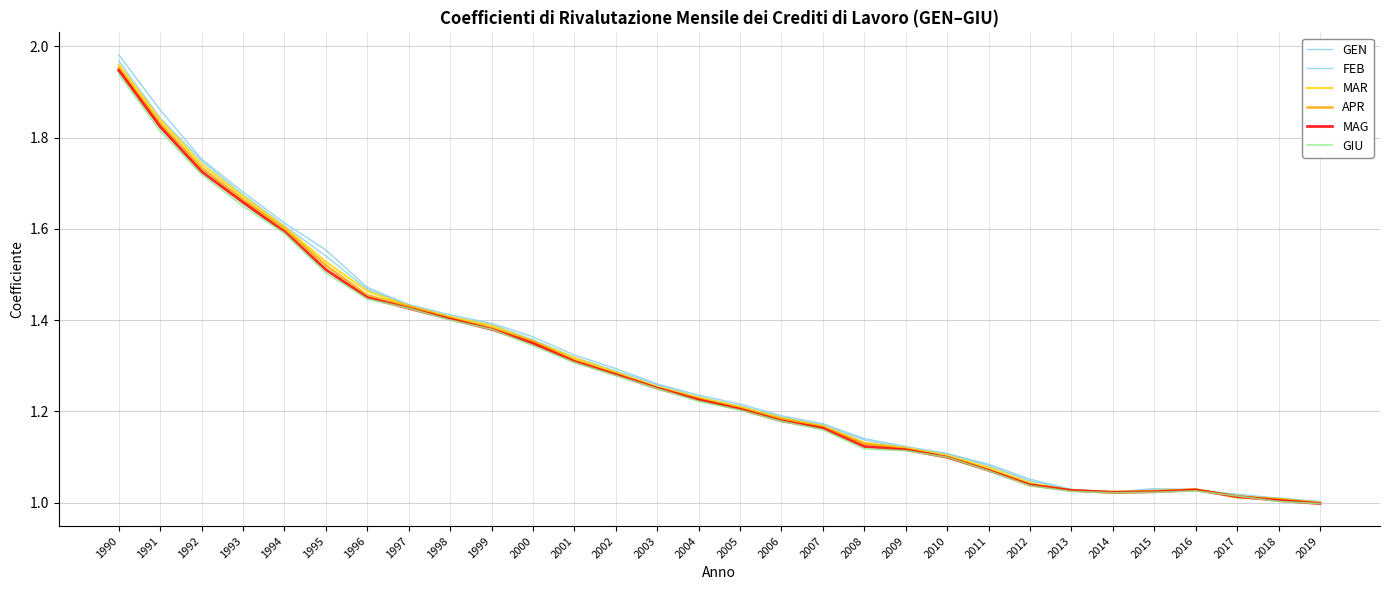

Does the chart have visible grid lines?

Yes